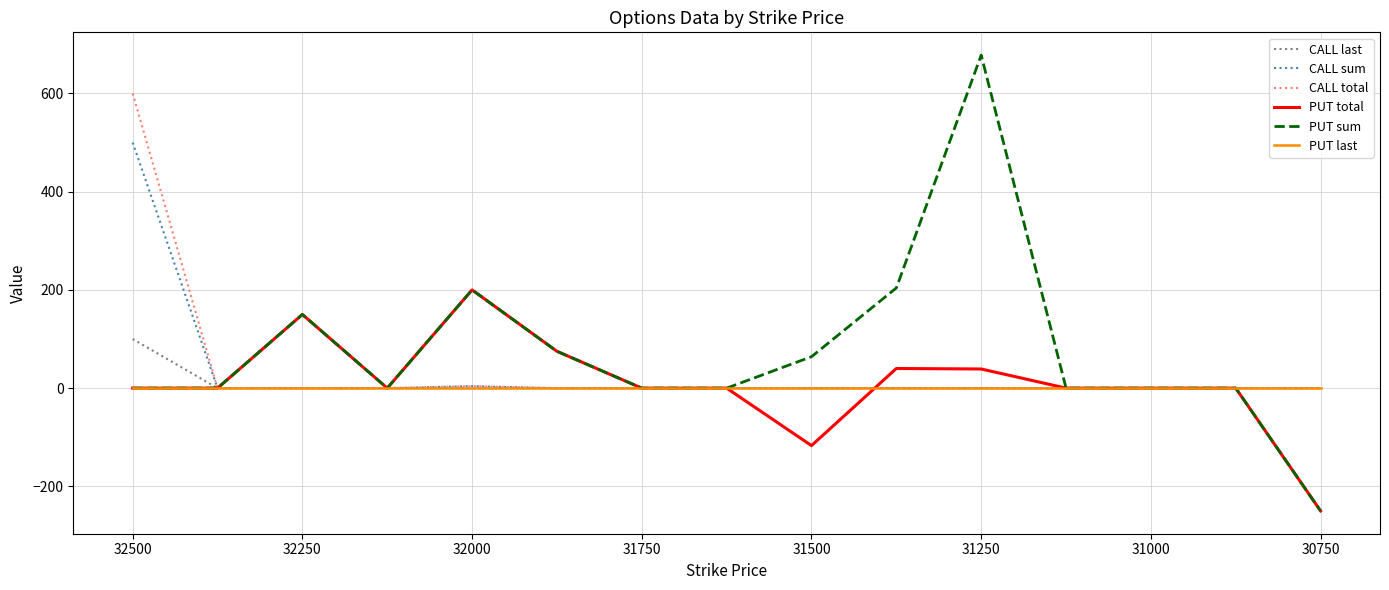

What is the difference between the second highest and minimum values in the PUT sum series?

454